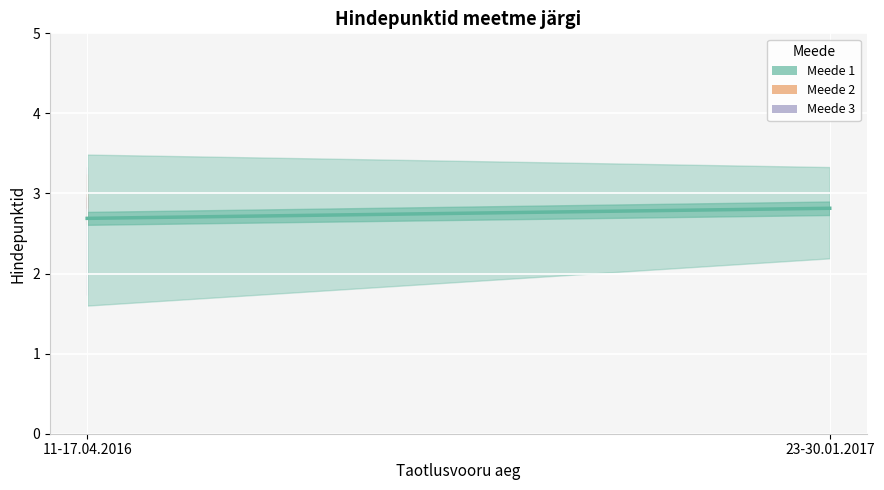

Which has a higher value, 11-17.04.2016 or 23-30.01.2017?

23-30.01.2017